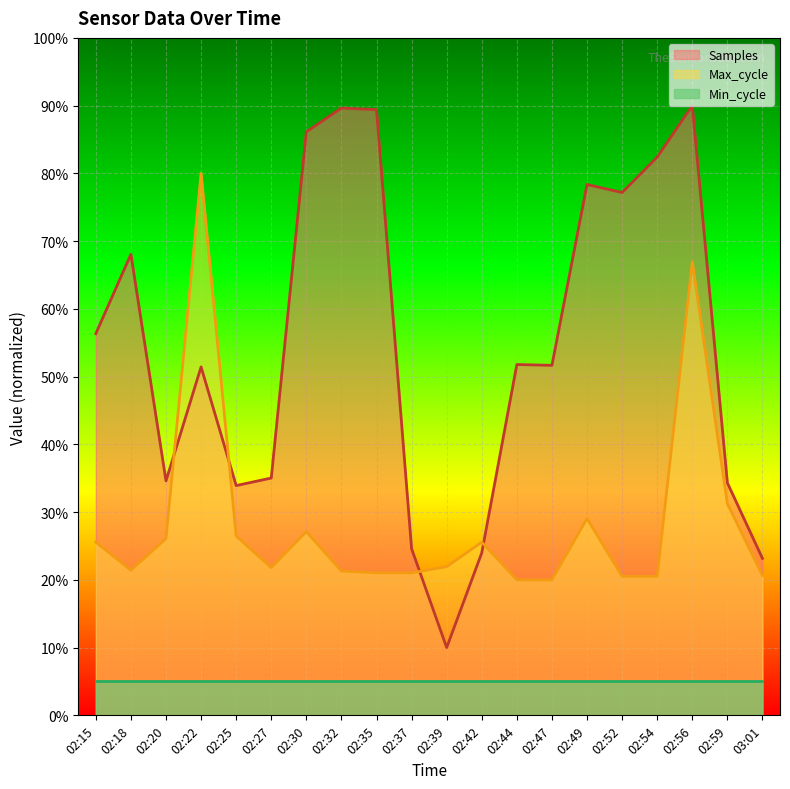

How many distinct data groups are displayed?

3